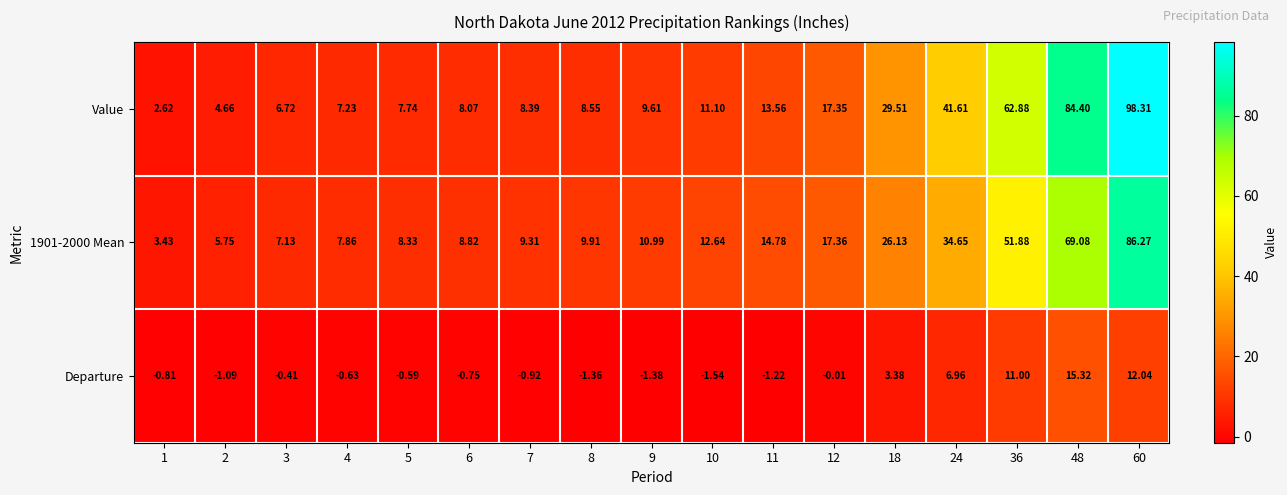

What is the total value across all series at 1?

5.2